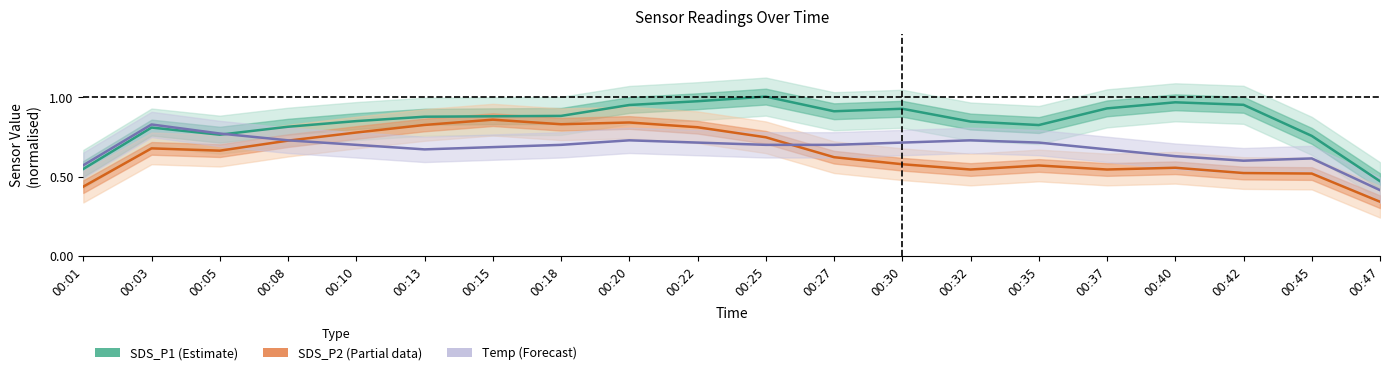

Which series changed the most between 00:30 and 00:42?

Temp